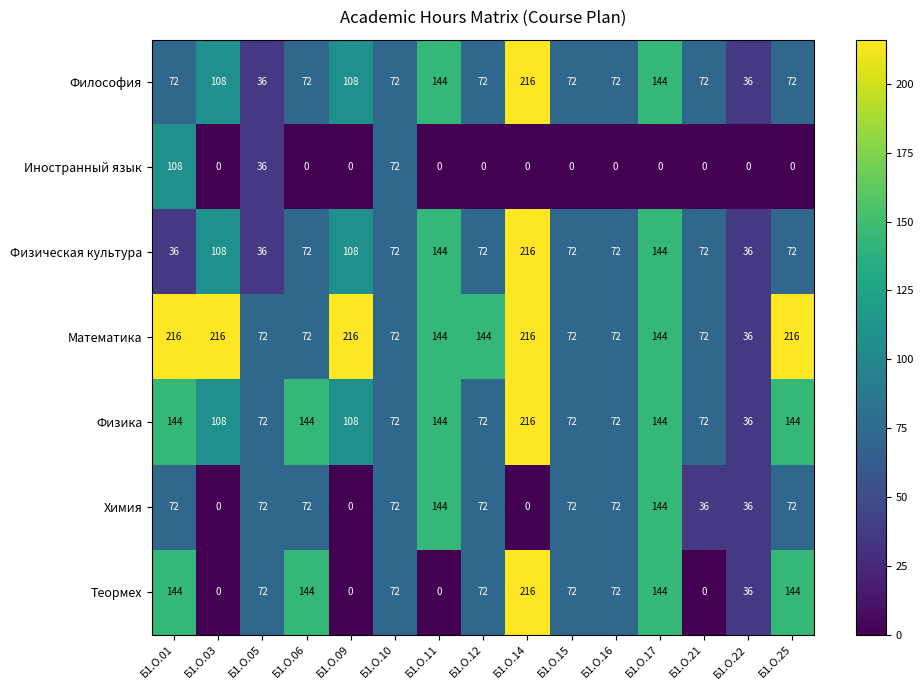

What is the spread (max minus min) of values at Б1.О.16?

72